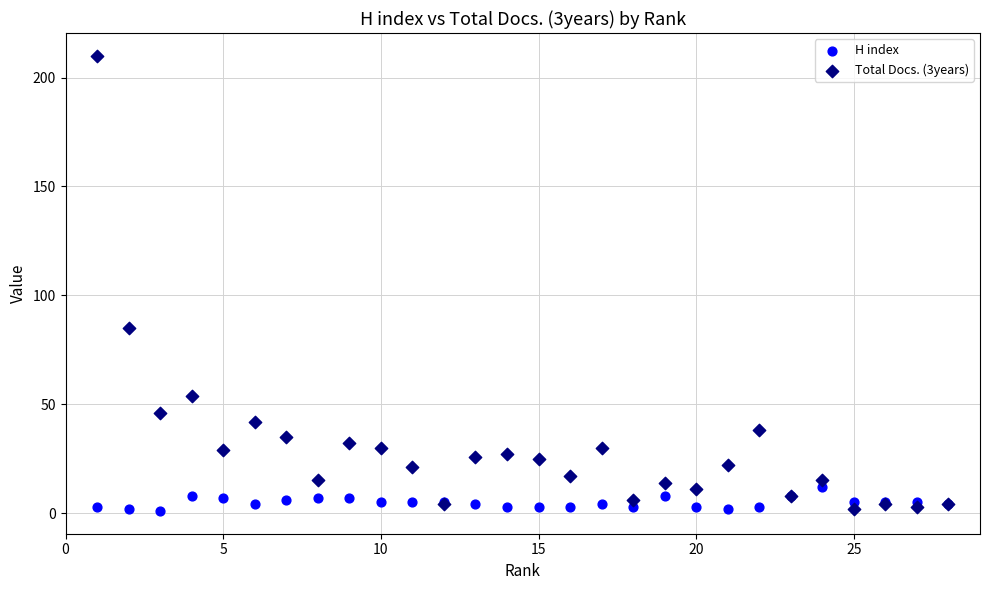

Across all series, what Y value is closest to 105?

85